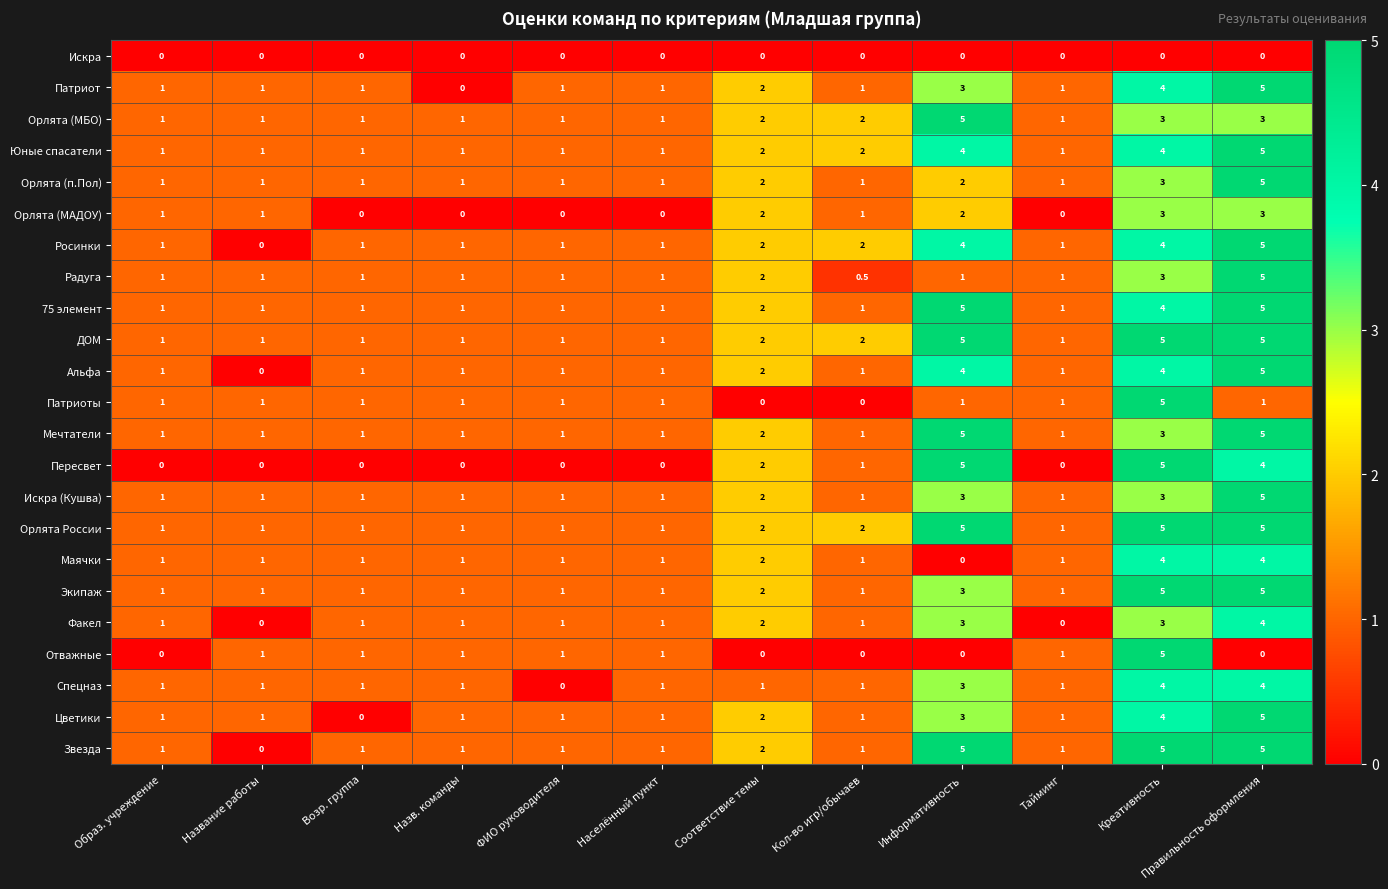

At which category is the sum across all series the highest?

Правильность оформления